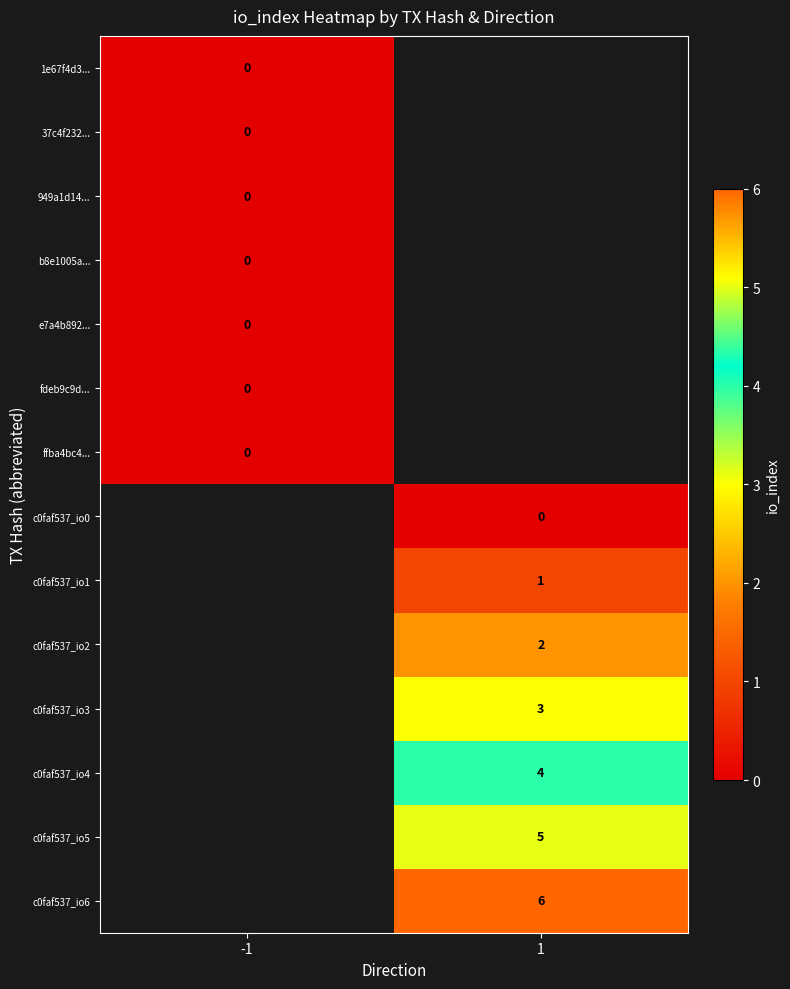

At how many categories does at least one series exceed 2?

1